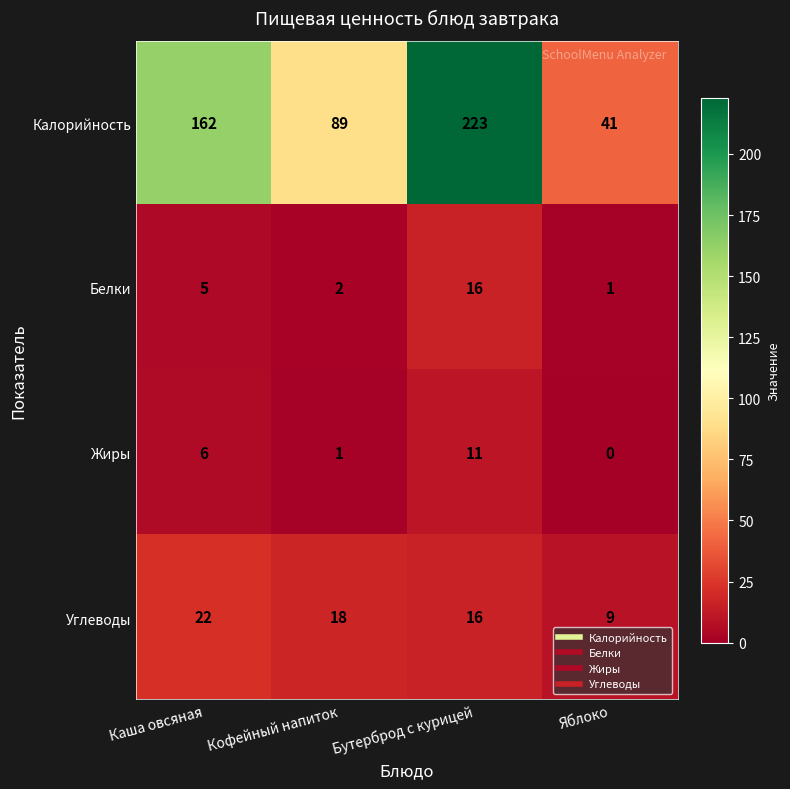

The Жиры series shows 0 at Яблоко. True or false?

True